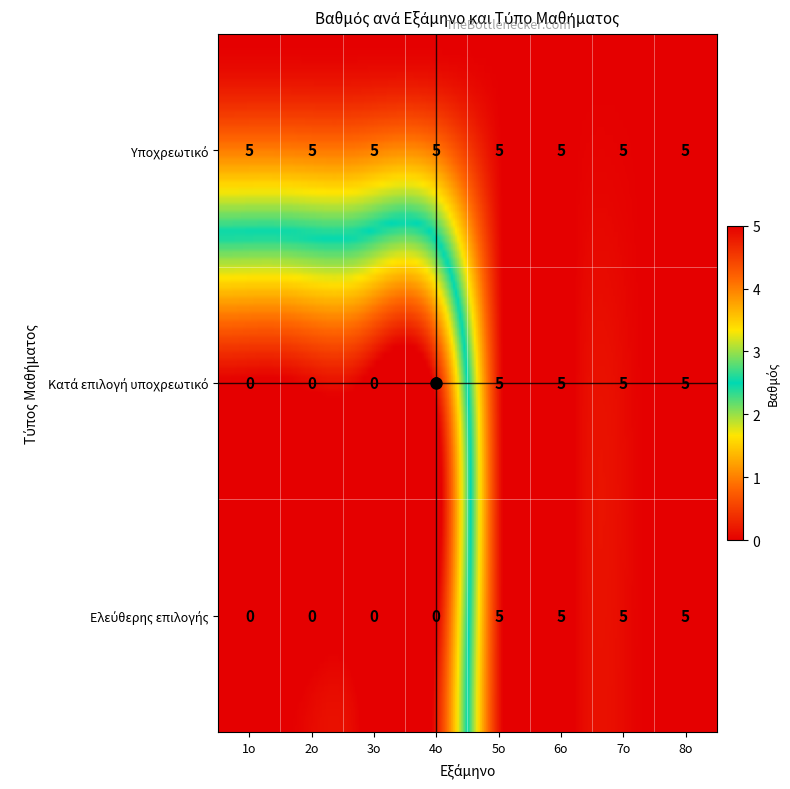

The 5ο series shows 5 at Κατά επιλογή υποχρεωτικό. True or false?

True